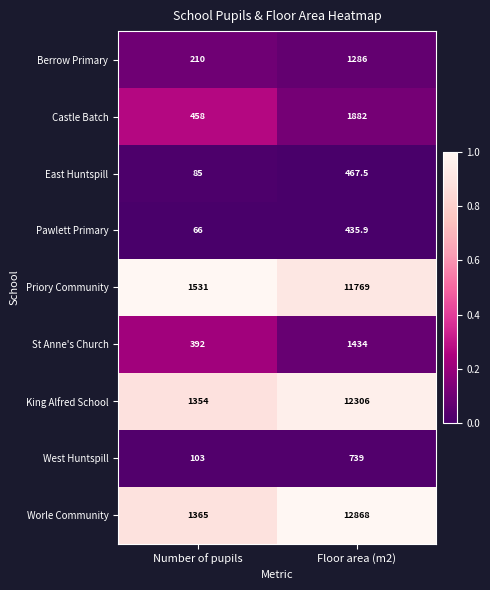

Read the West Huntspill value at Number of pupils.

103.0